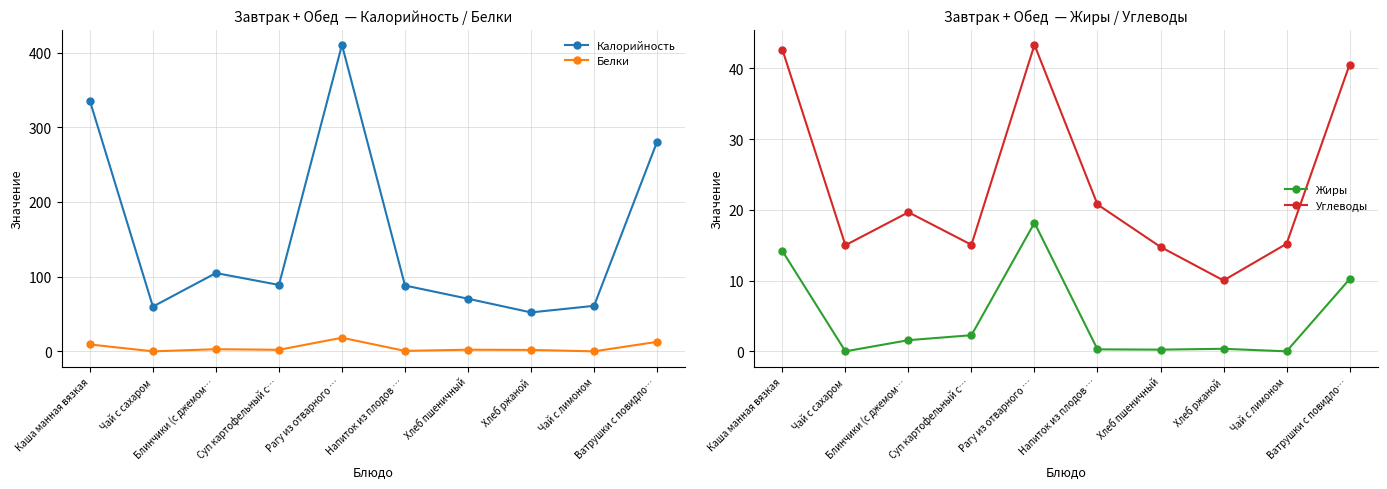

The value of Белки at Чай с лимоном is 0.1. True or false?

True